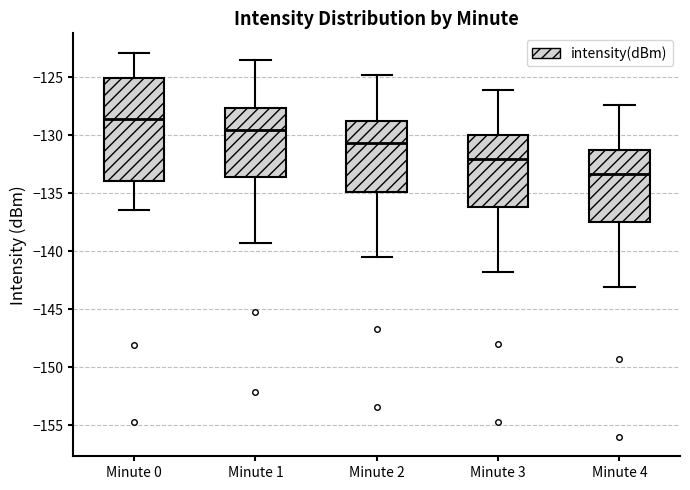

Where is the lower edge of the box for Minute 1 on the y-axis? The values are not printed on the chart, so give them approximately, as read against the axis.

-133.5